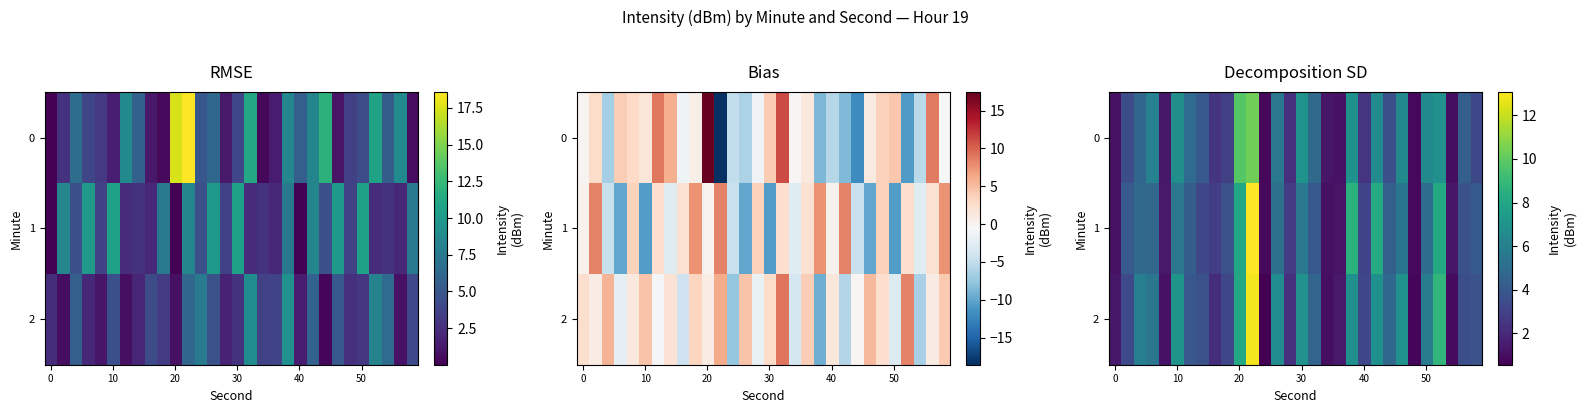

What is the minimum value for 1?

0.8